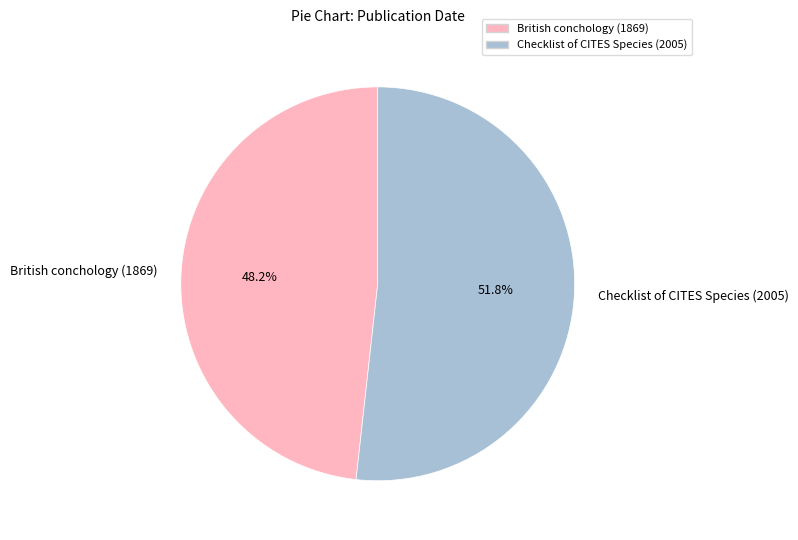

What percentage do British conchology (1869) and Checklist of CITES Species (2005) together represent?

100.0%